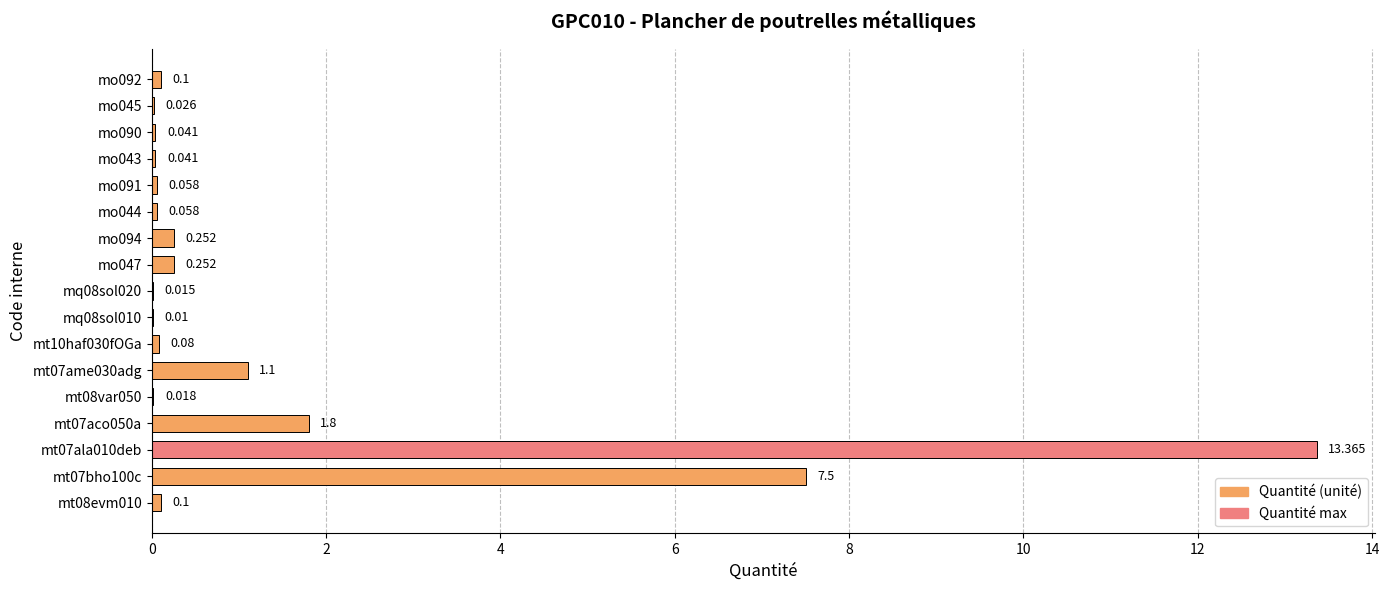

What is the maximum value shown in the chart?

13.4